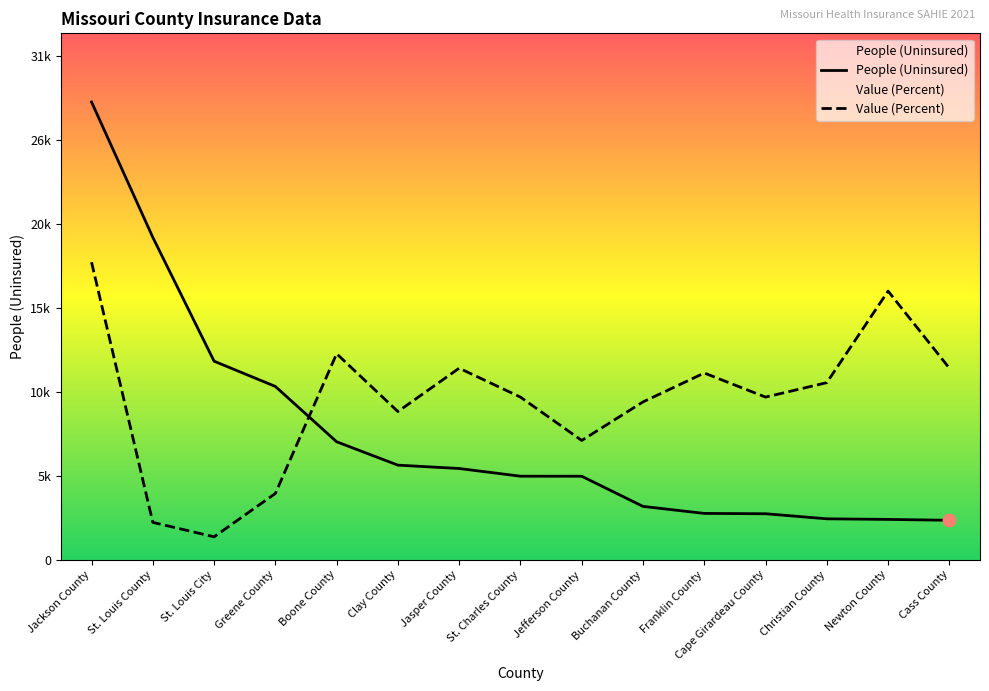

Which series reaches the minimum Y coordinate?

Value (Percent)